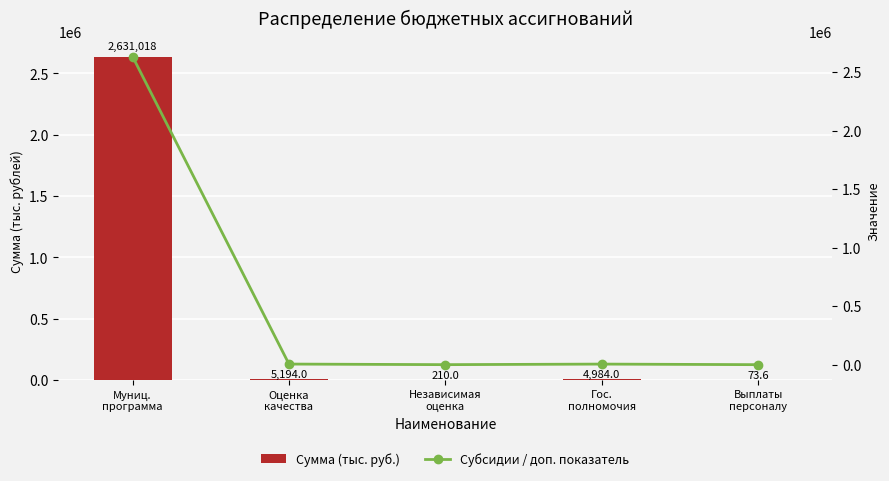

What is the label of the 4th bar from the left?

Гос.
полномочия